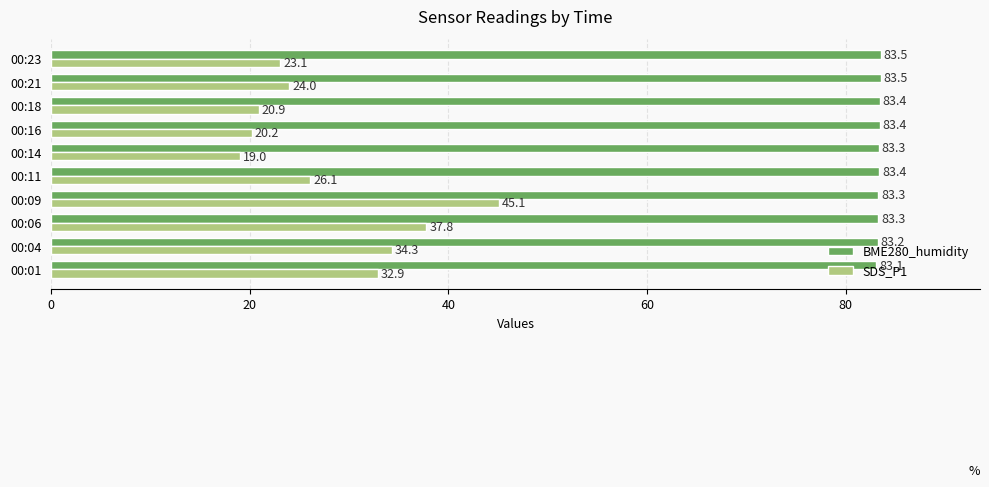

Which series has the largest range (max minus min)?

SDS_P1